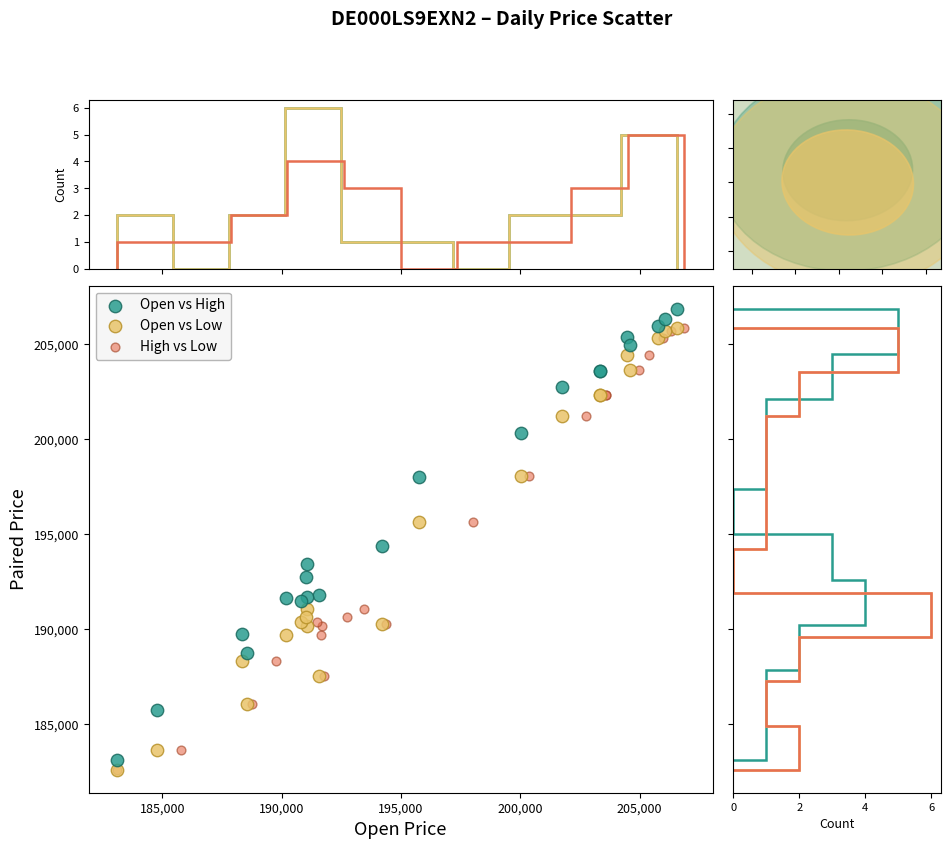

Which series has the largest Y range (max minus min)?

Open vs High